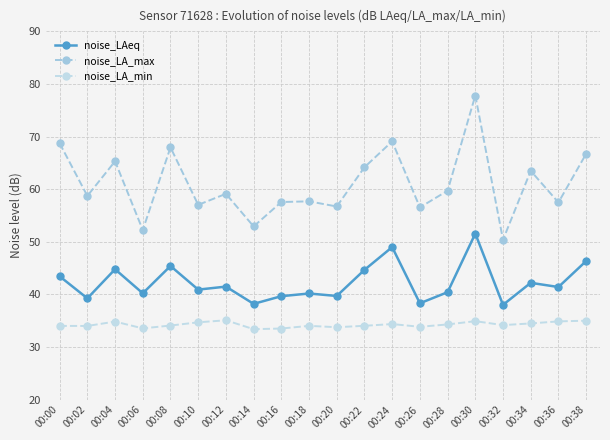

True or false: noise_LA_min and noise_LAeq cross at least once.

False